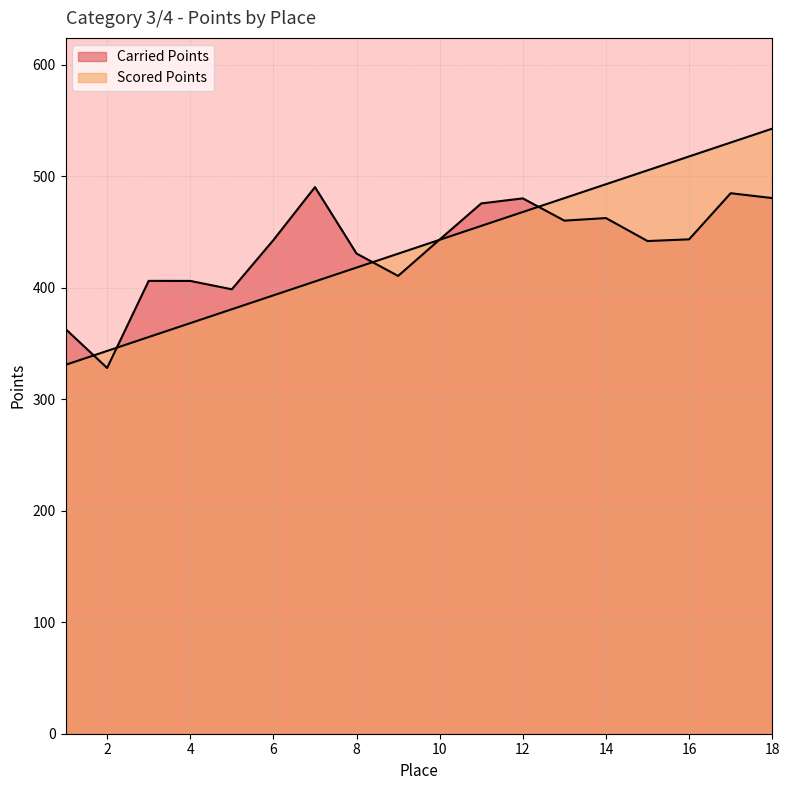

What is the difference between the maximum and minimum values in the Scored Points series?

211.8